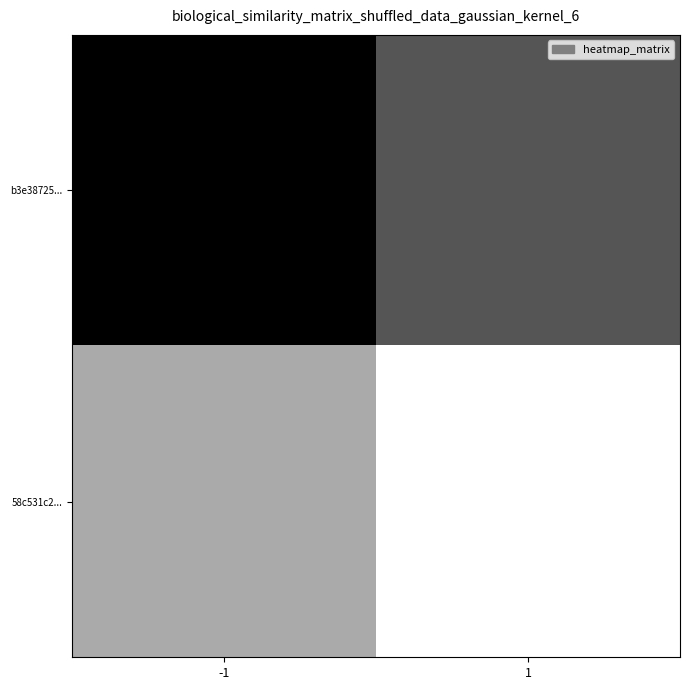

What is the minimum value shown in the chart?

-1